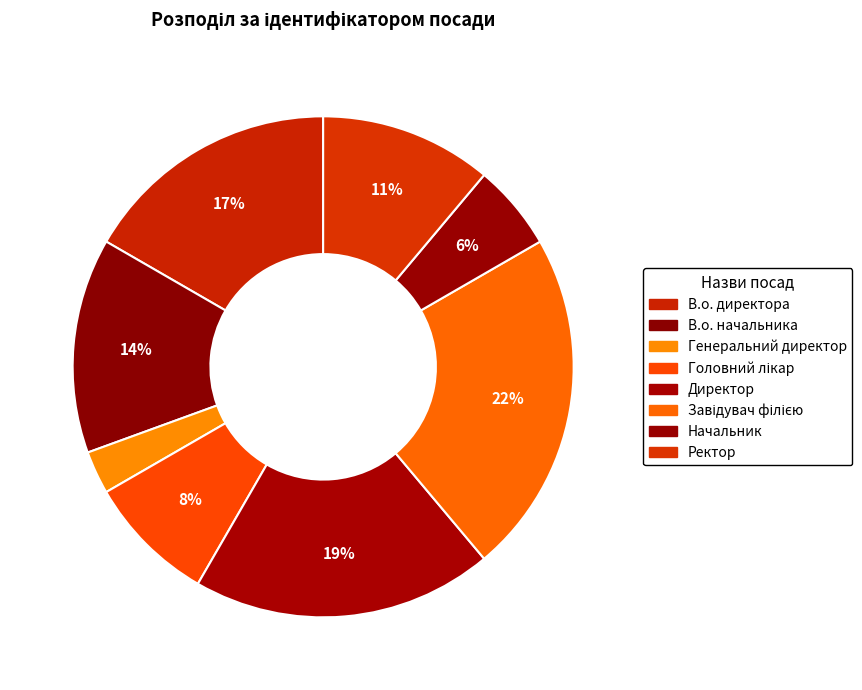

Which category has the biggest portion of the pie?

Завідувач філією